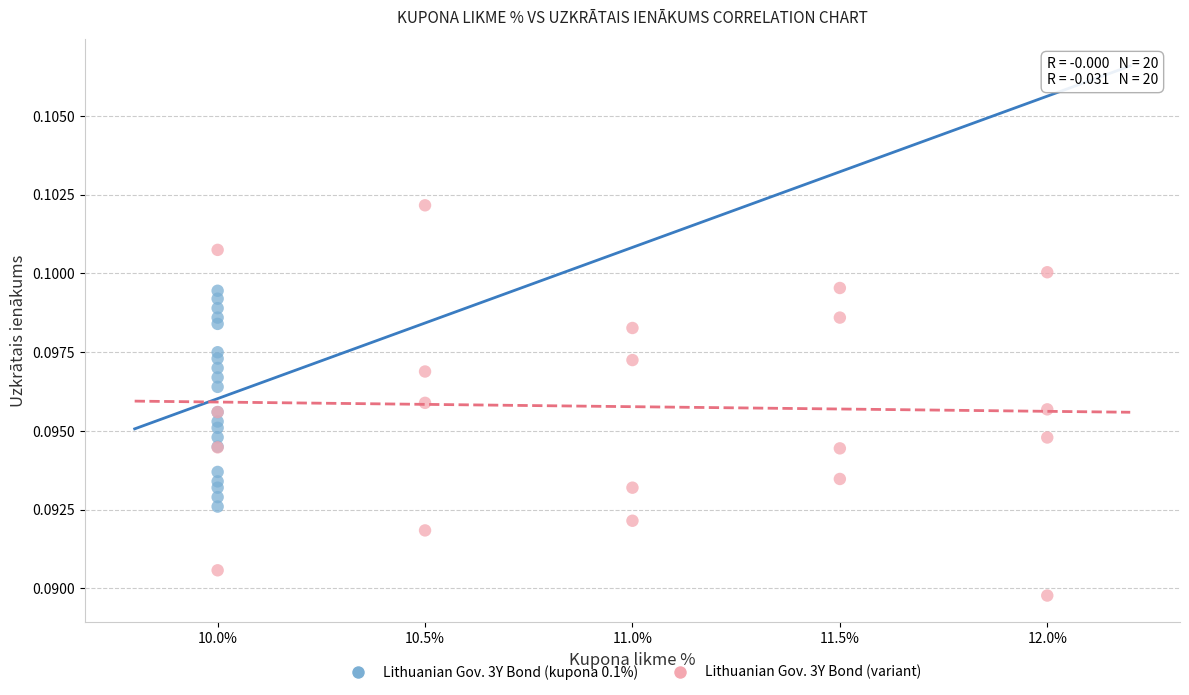

Which series contains the lowest Y value?

Lithuanian Gov. 3Y Bond (variant)